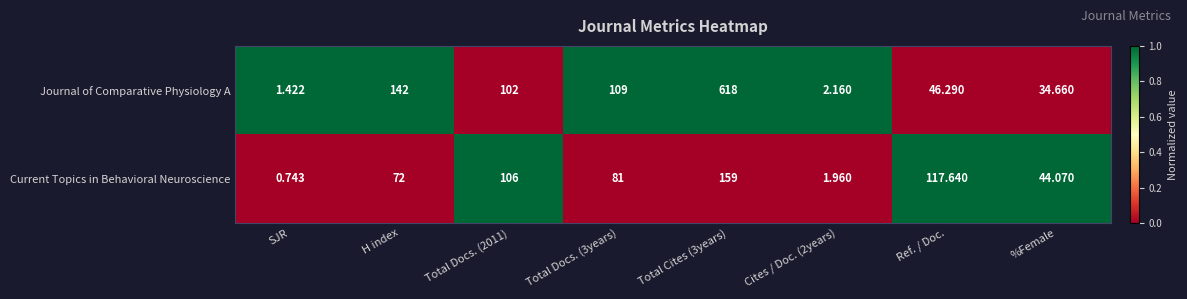

At which label does Journal of Comparative Physiology A first exceed 102?

H index